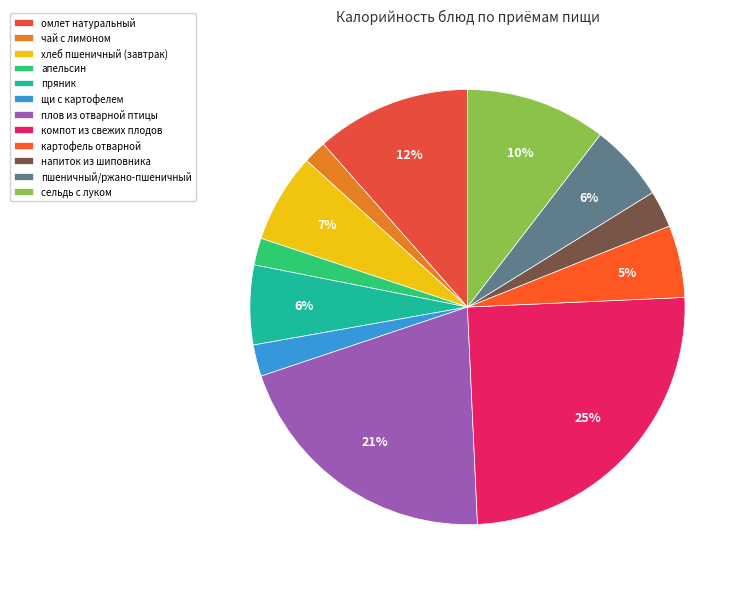

To the nearest percent, what percentage of the pie is плов из отварной птицы?

21%